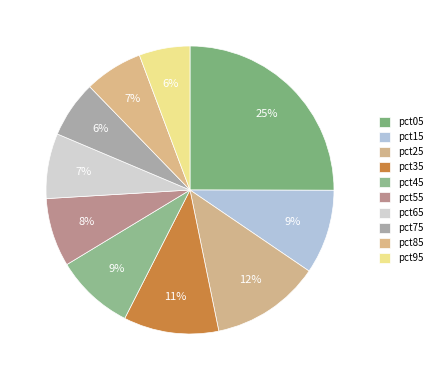

To the nearest percent, what is the difference between the pct25 and pct05 slice percentages?

13%